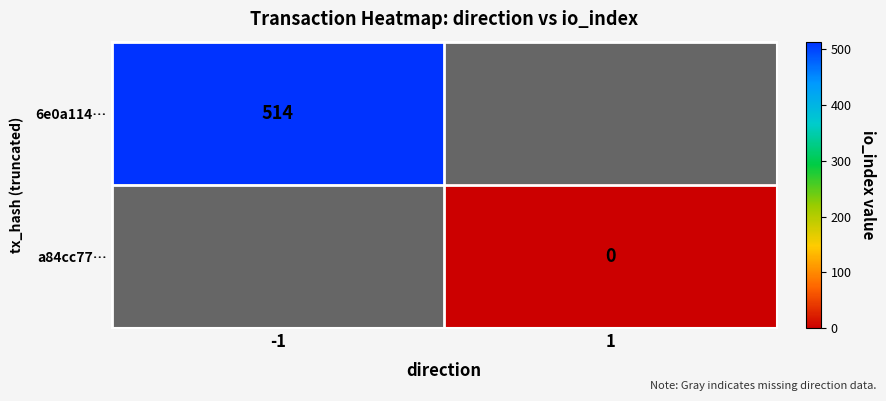

What is the maximum value shown in the chart?

514.0